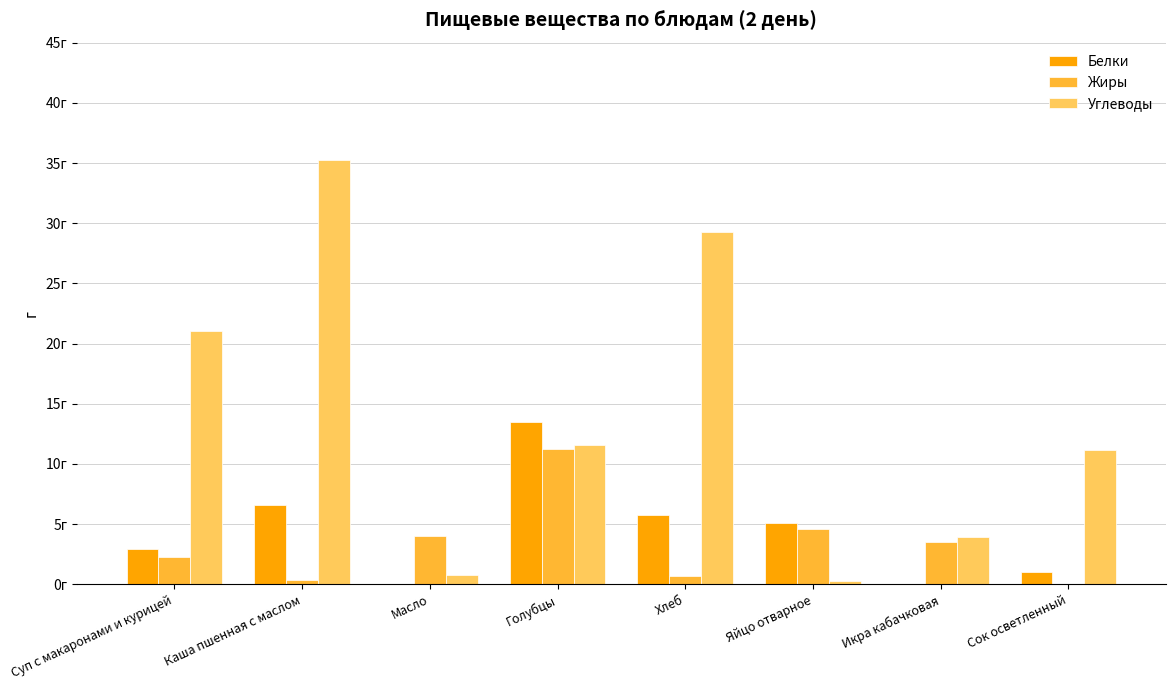

Are the bars grouped side by side (vs. stacked)?

Yes